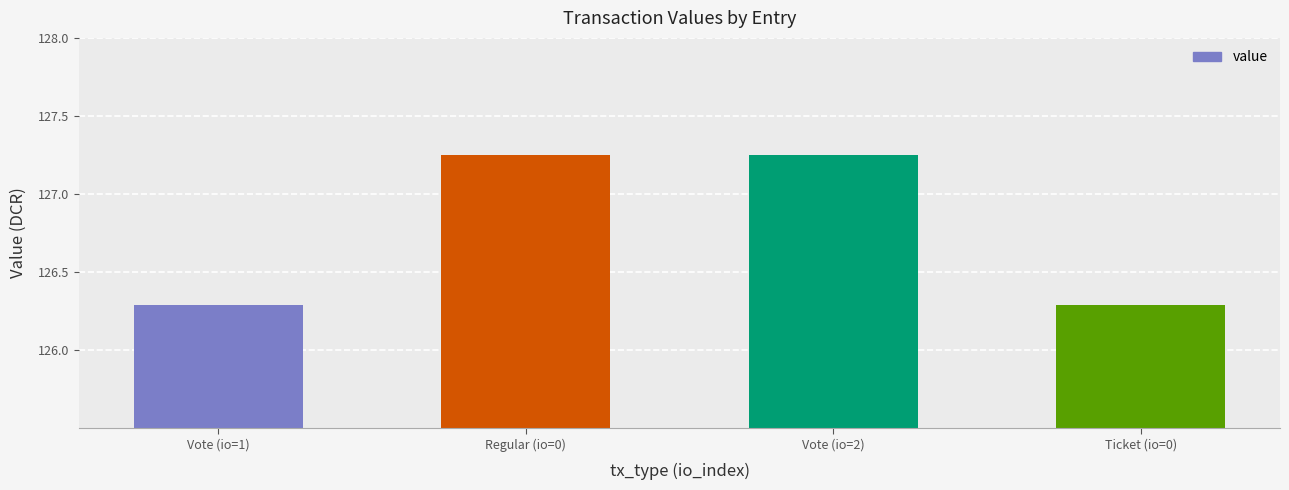

Where does the data first go above 127?

Regular (io=0)